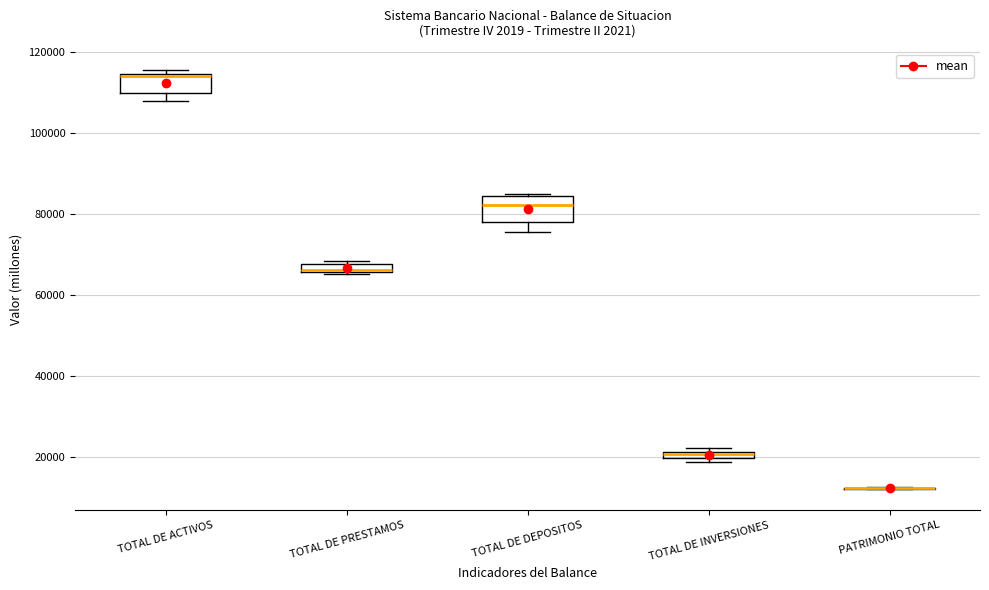

Where is the lower edge of the box for TOTAL DE INVERSIONES on the y-axis? The values are not printed on the chart, so give them approximately, as read against the axis.

20000